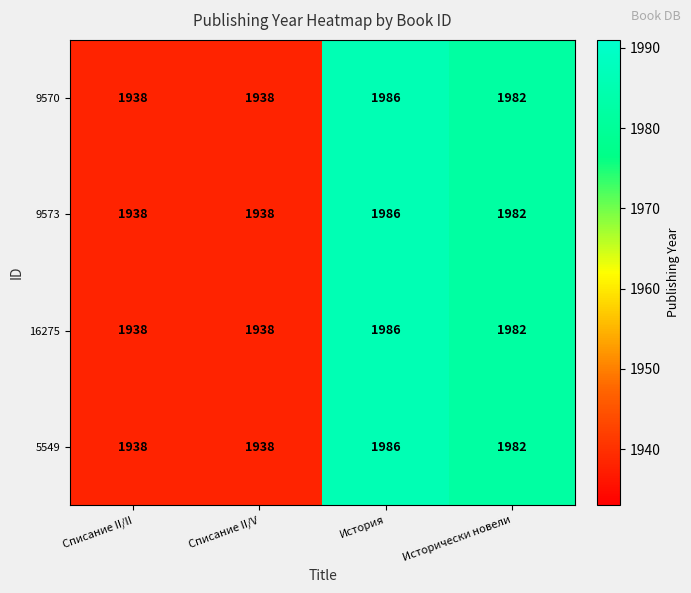

At which category is the sum across all series the highest?

История